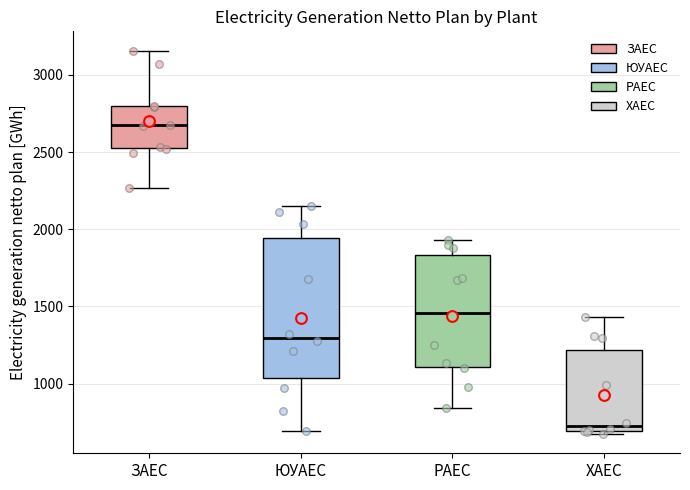

Which box has the highest median line?

ЗАЕС